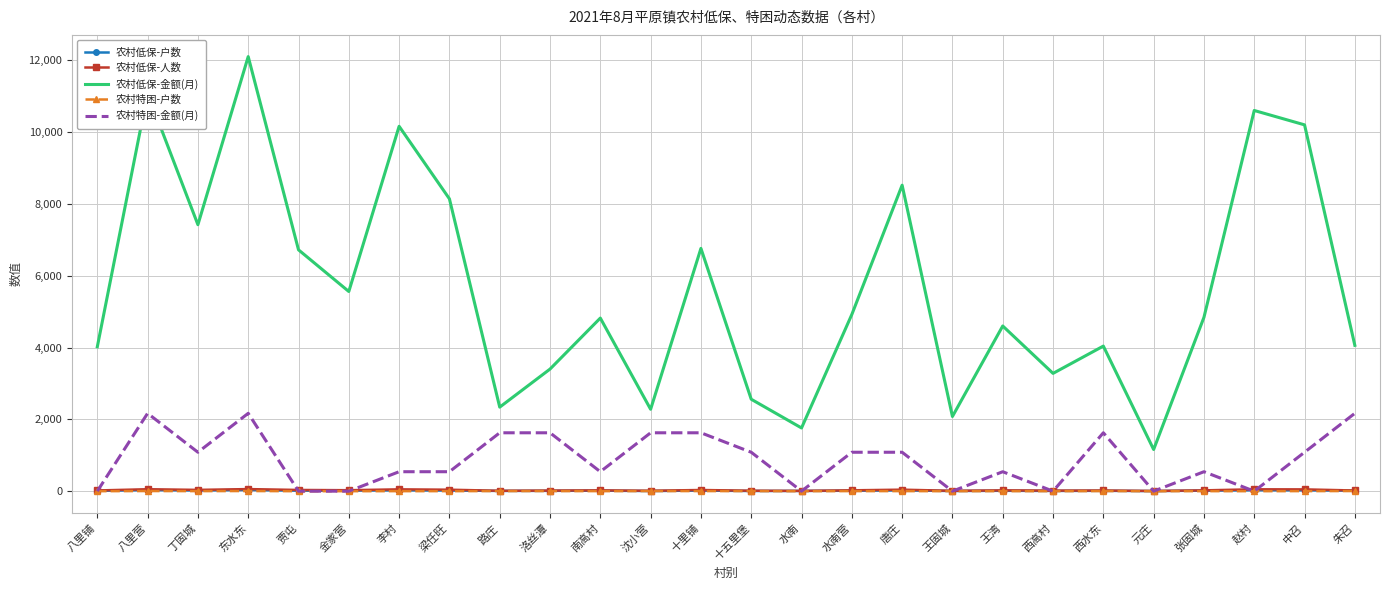

At which label is 农村低保-金额(月) closest to 6630?

贾屯